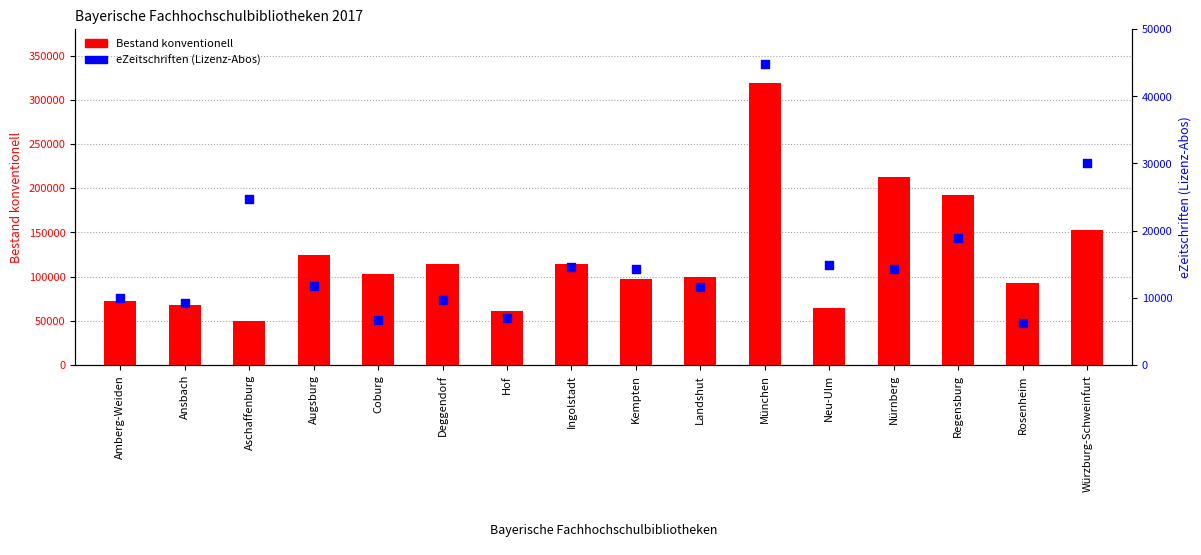

What is the total value across all series at Regensburg?

211706